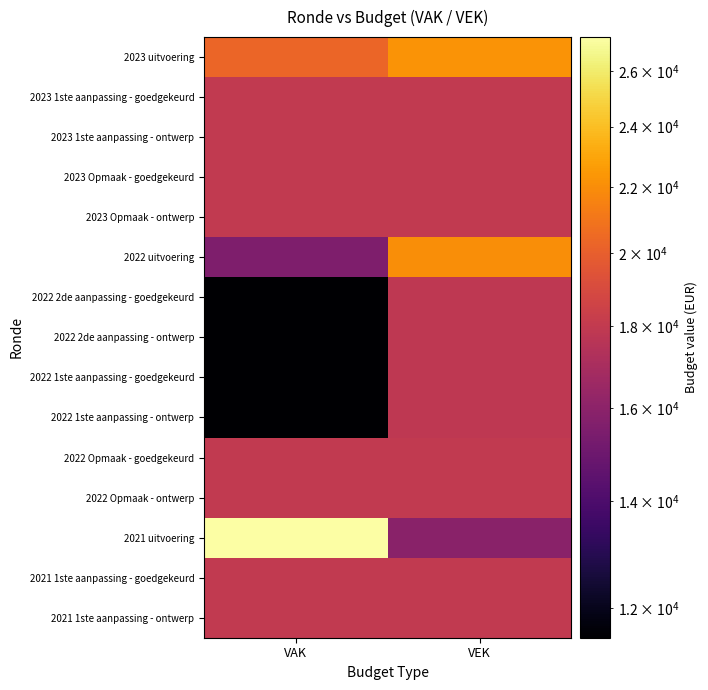

What is the spread (max minus min) of values at VAK?

15804